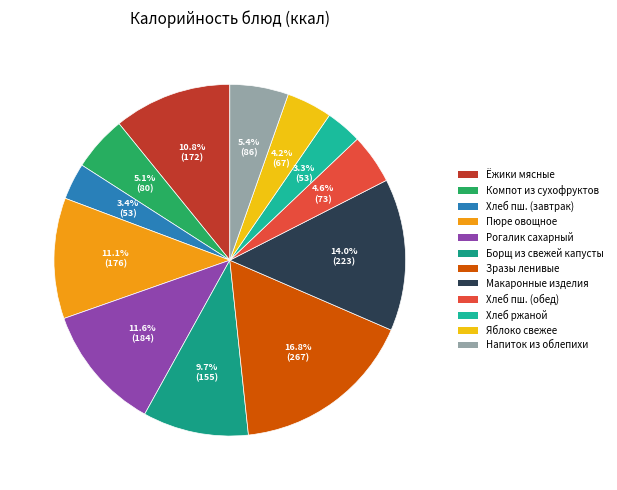

Rank the categories by value from lowest to highest.

Хлеб ржаной, Хлеб пшеничный йодированный (завтрак), Яблоко свежее, Хлеб пшеничный йодированный (обед), Компот из сухофруктов с вит С, Напиток из облепихи, Борщ из свежей капусты, Ёжики мясные с соусом красным, Пюре овощное, Рогалик сахарный, Макаронные изделия отварные, Зразы ленивые с соусом красным